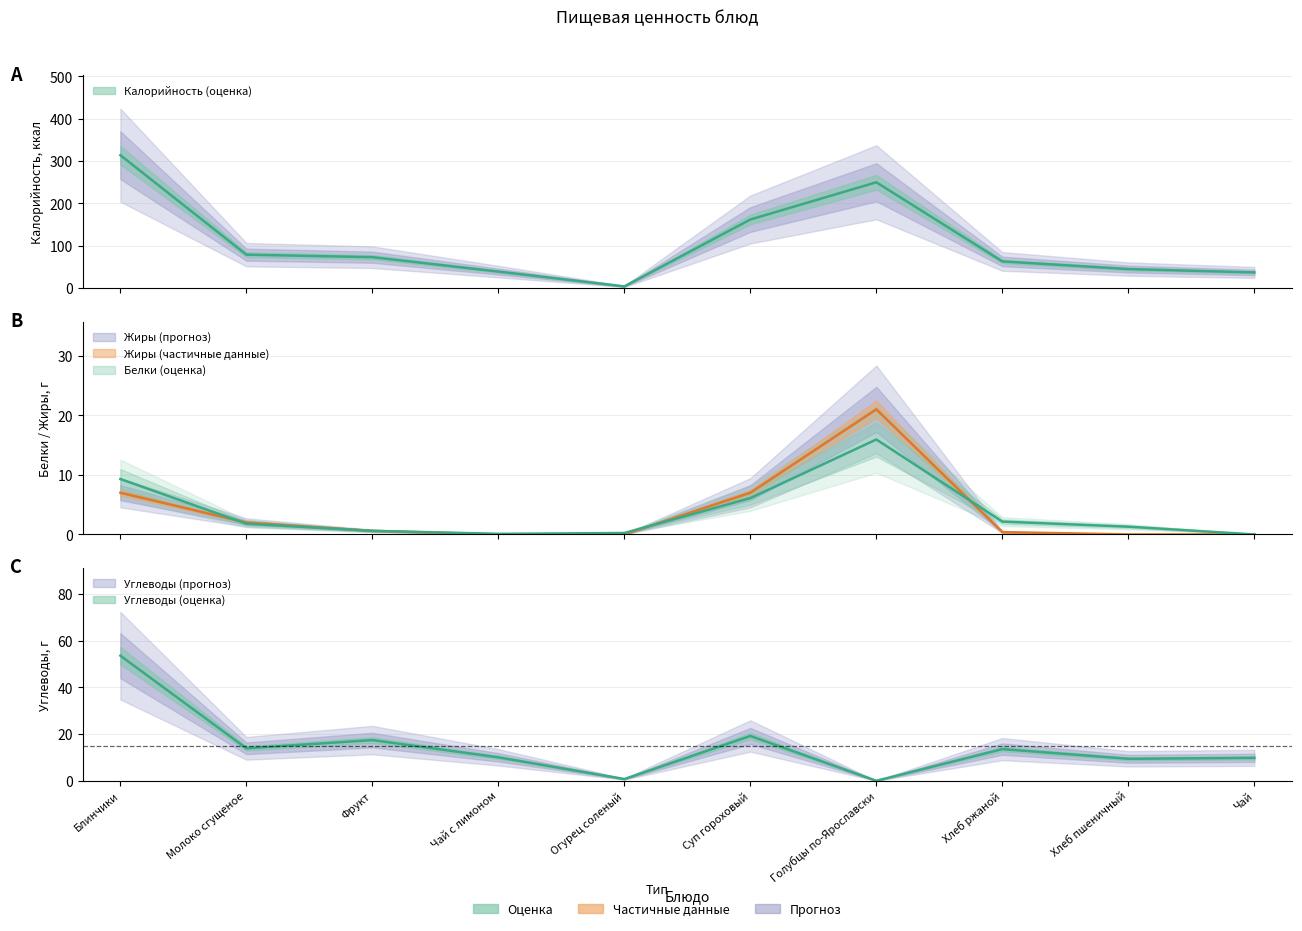

The Белки series shows 1.3 at Хлеб пшеничный. True or false?

True